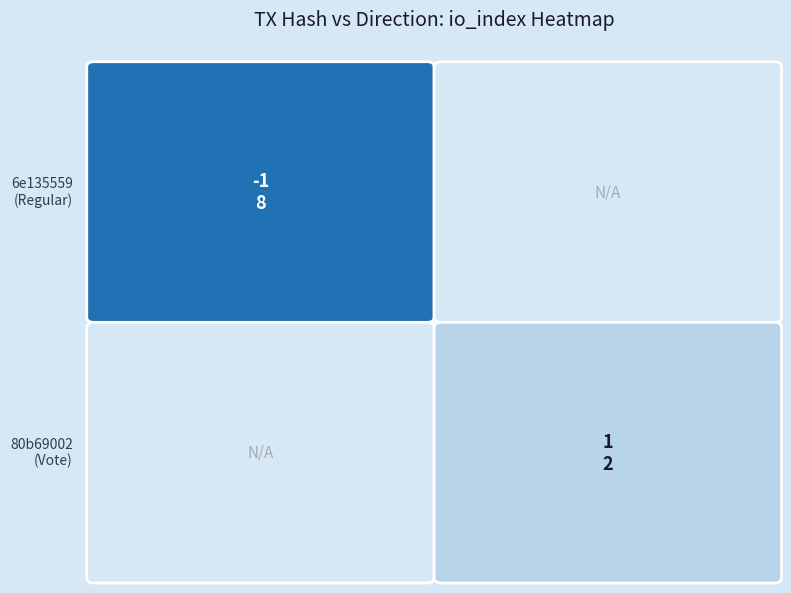

What is the total value across all series at direction?

7